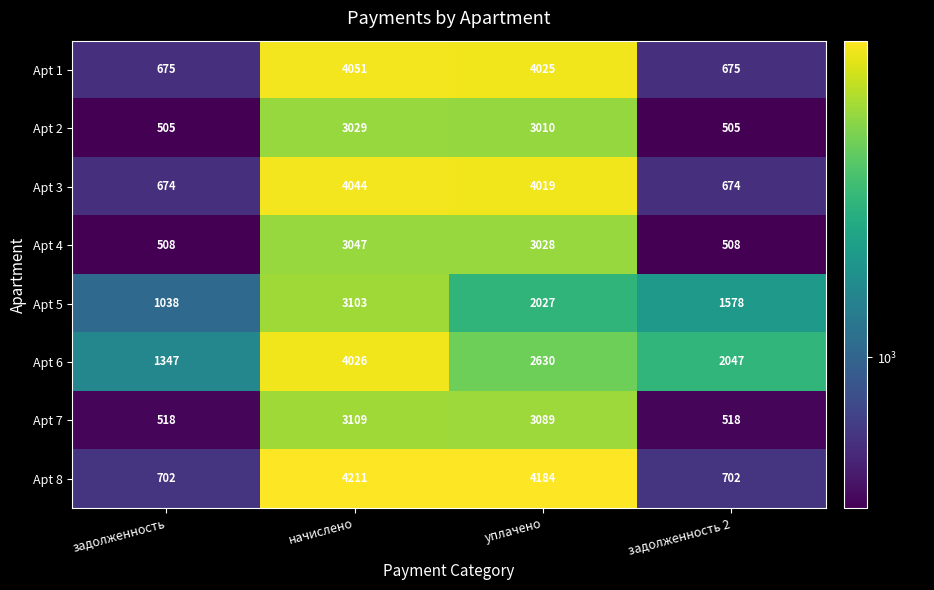

The value of Apt 1 at задолженность 2 is 135. True or false?

False